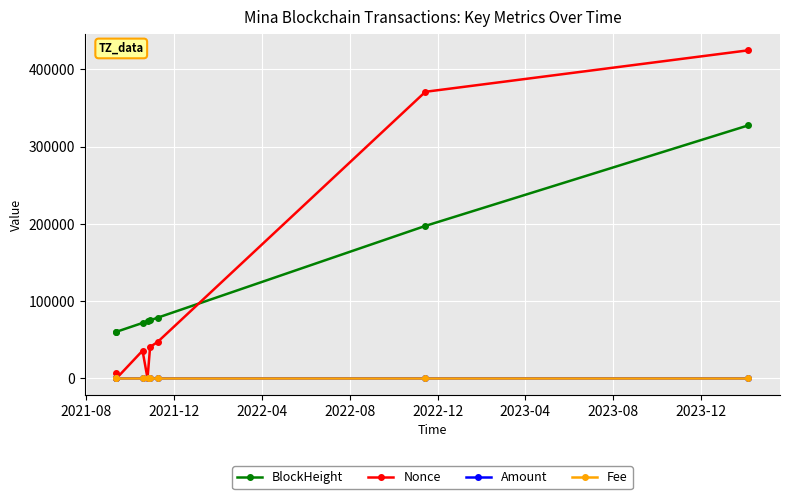

Which series has the widest spread of values?

Nonce